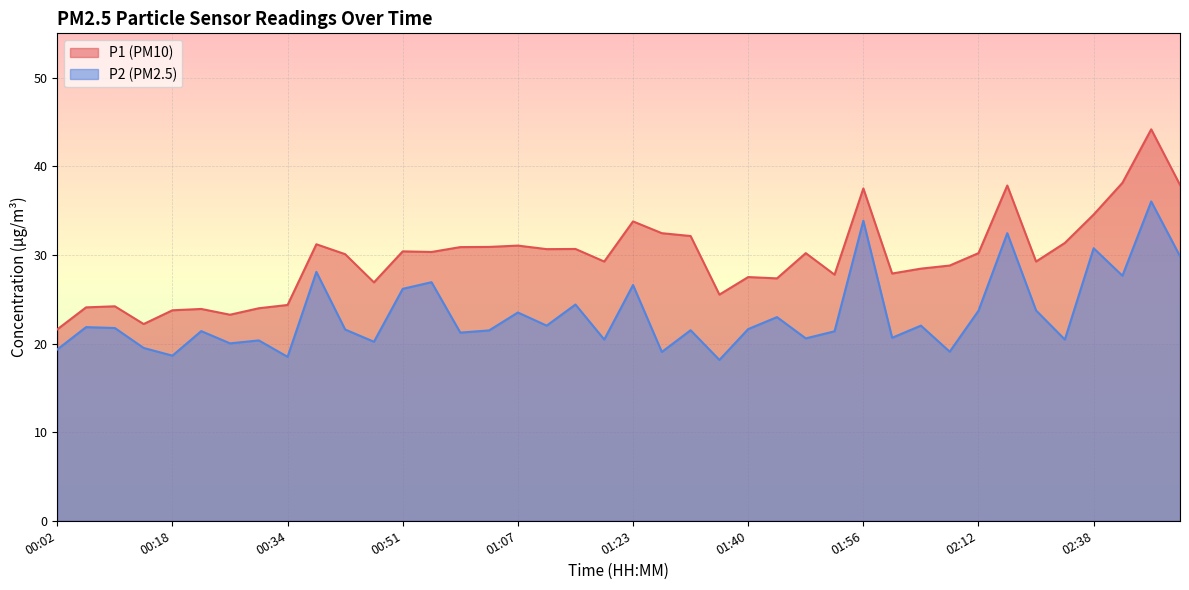

Reading right to left, what are all the values shown in this chart?

P1: 02:51=37.9	02:47=44.2	02:42=38.1	02:38=34.5	02:25=31.4	02:21=29.2	02:16=37.8	02:12=30.2	02:08=28.8	02:04=28.4	02:00=27.9	01:56=37.5	01:52=27.8	01:48=30.2	01:44=27.4	01:40=27.5	01:35=25.5	01:31=32.1	01:27=32.5	01:23=33.8	01:19=29.2	01:15=30.7	01:11=30.6	01:07=31.1	01:03=30.9	00:59=30.9	00:55=30.3	00:51=30.4	00:47=26.9	00:43=30.1	00:39=31.2	00:34=24.4	00:30=24.0	00:26=23.2	00:22=23.9	00:18=23.8	00:14=22.2	00:10=24.2	00:06=24.1	00:02=21.6
P2: 02:51=29.9	02:47=36.0	02:42=27.6	02:38=30.8	02:25=20.4	02:21=23.7	02:16=32.5	02:12=23.7	02:08=19.1	02:04=22.0	02:00=20.6	01:56=33.9	01:52=21.4	01:48=20.6	01:44=23.0	01:40=21.6	01:35=18.1	01:31=21.5	01:27=19.1	01:23=26.6	01:19=20.4	01:15=24.4	01:11=22.0	01:07=23.5	01:03=21.5	00:59=21.2	00:55=26.9	00:51=26.2	00:47=20.2	00:43=21.6	00:39=28.1	00:34=18.5	00:30=20.4	00:26=20.0	00:22=21.4	00:18=18.6	00:14=19.5	00:10=21.8	00:06=21.9	00:02=19.3